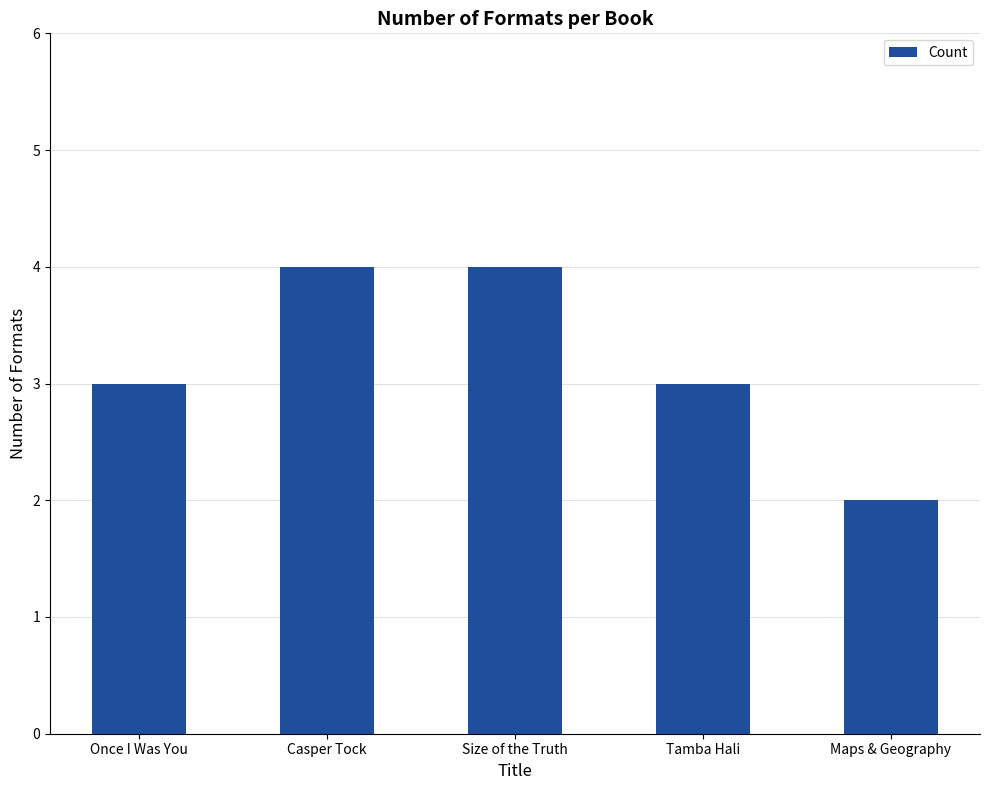

Does the chart contain any negative values?

No